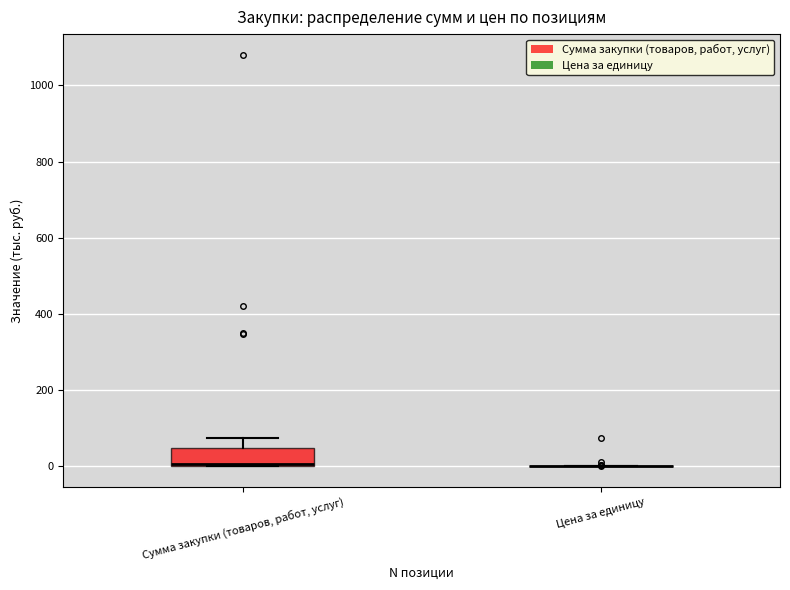

Comparing the boxes themselves (not the whiskers), which one is the tallest?

Сумма закупки (товаров, работ, услуг)